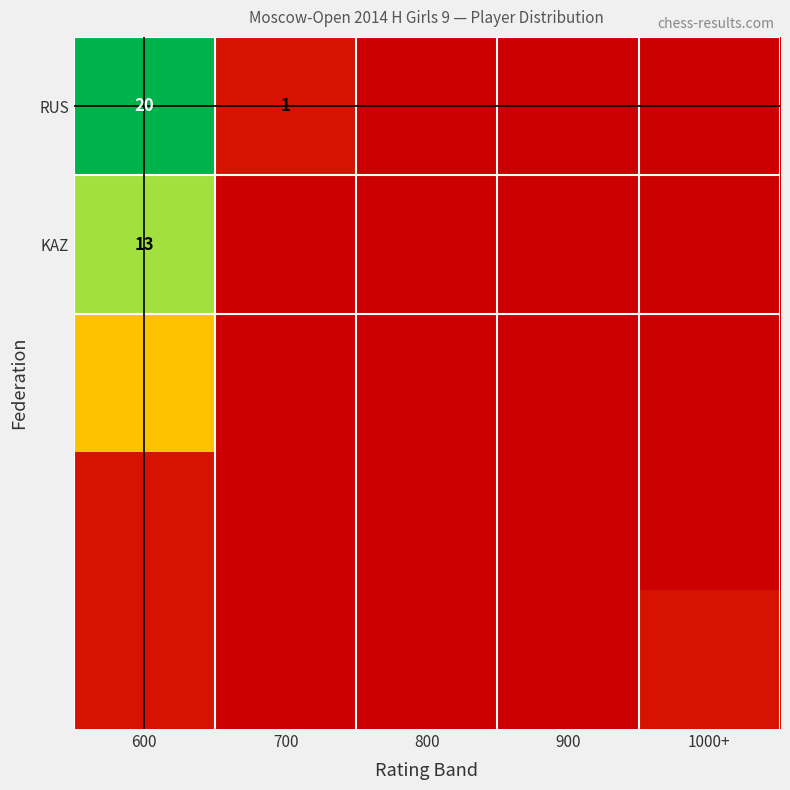

Is it true that RUS equals 20 at 600?

True